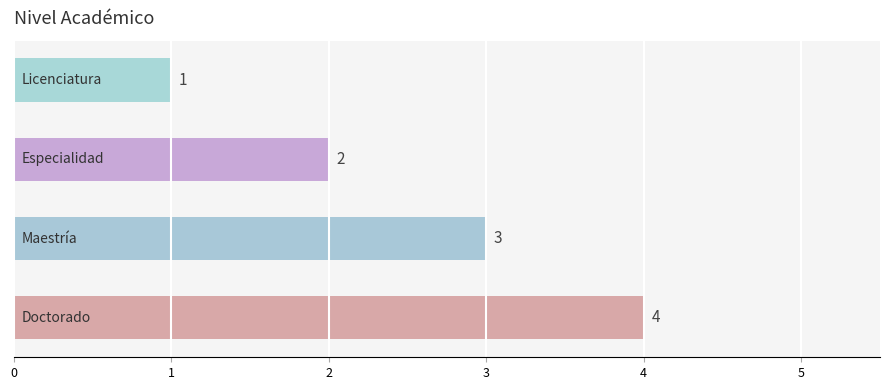

What is the difference between the maximum and minimum values?

3